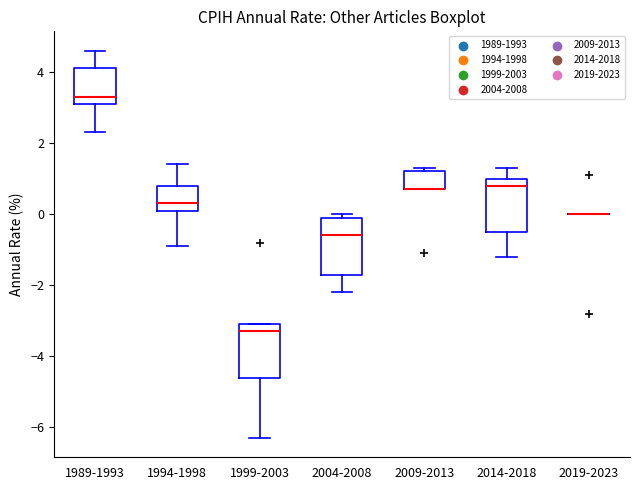

Reading left to right, transcribe this box plot: for each box, give where its median line is, the range the box spans, and where its two whiskers end, as read against the y-axis. The values are not printed on the chart, so give them approximately, as read against the axis.

1989-1993: median 3.4, box 3.2 to 4.2, whiskers 2.4 to 4.6
1994-1998: median 0.4, box 0.2 to 0.8, whiskers -0.8 to 1.4
1999-2003: median -3.2, box -4.6 to -3.0, whiskers -6.2 to -3.0
2004-2008: median -0.6, box -1.6 to 0.0, whiskers -2.2 to 0.0 (just above the box's upper edge)
2009-2013: median 0.8 (drawn on the box's lower edge), box 0.8 to 1.2, whiskers 0.8 to 1.4
2014-2018: median 0.8, box -0.4 to 1.0, whiskers -1.2 to 1.4
2019-2023: box collapsed to a line at 0.0, whiskers 0.0 to 0.0